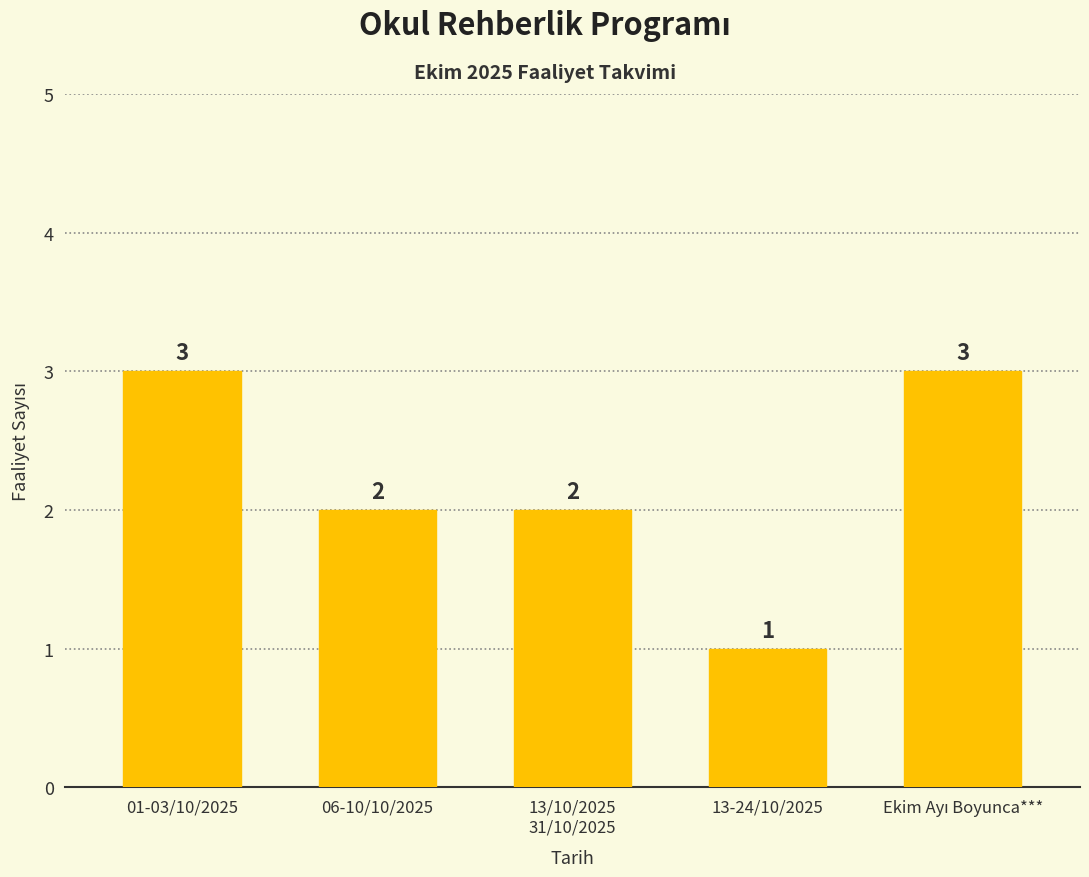

What is the change in value from 01-03/10/2025 to 13-24/10/2025?

-2